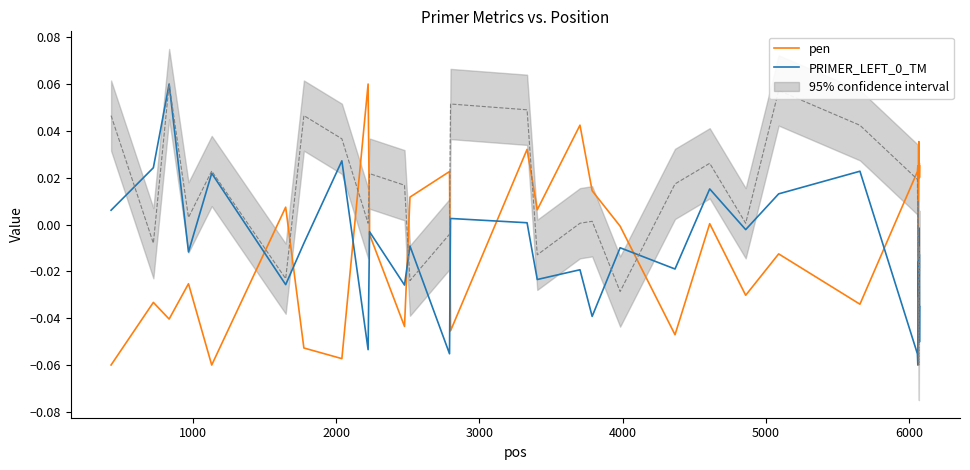

Does the chart display data point markers on the line(s)?

No